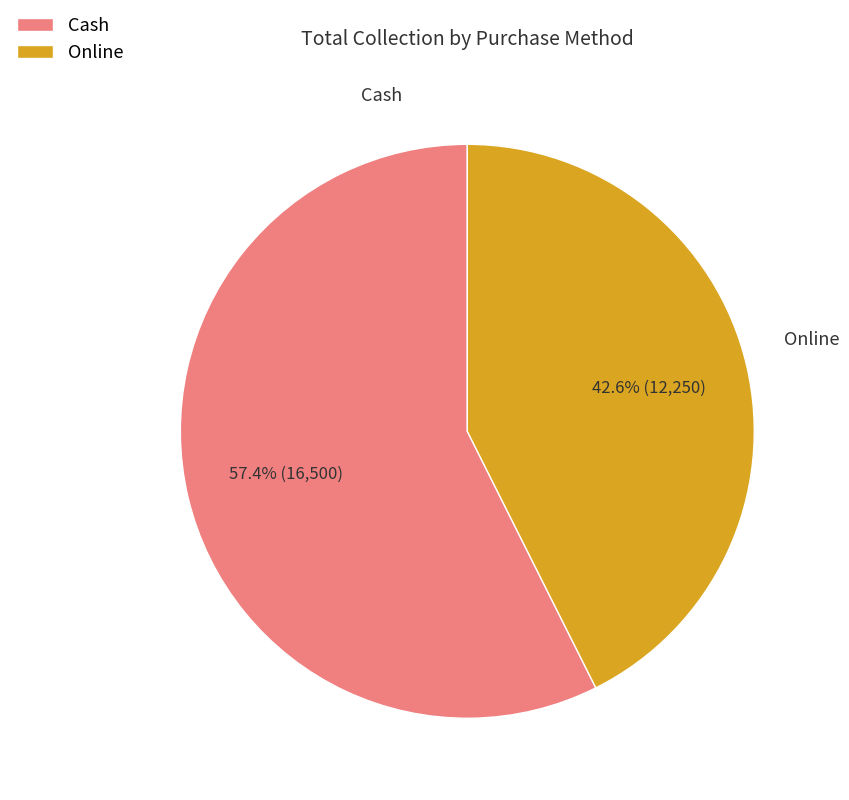

Which has a higher value, Cash or Online?

Cash